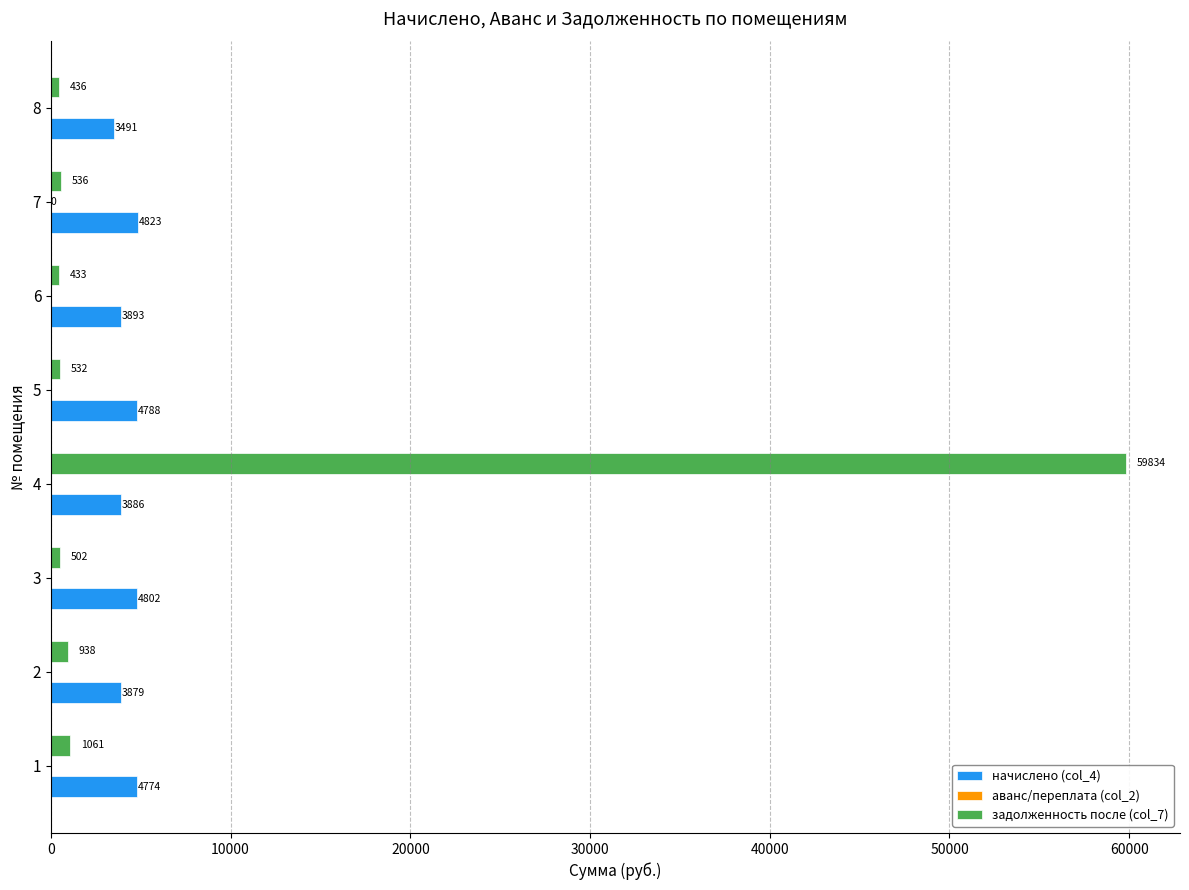

Read the задолженность после (col_7) value at 1.

1060.9